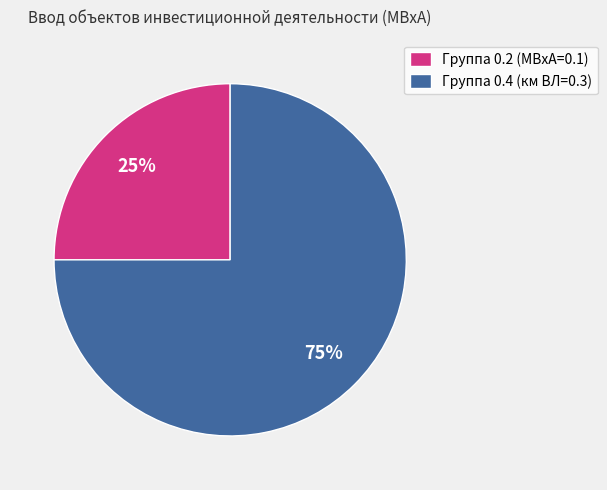

What percentage is the Группа 0.4 (км ВЛ=0.3) slice, to the nearest percent?

75%